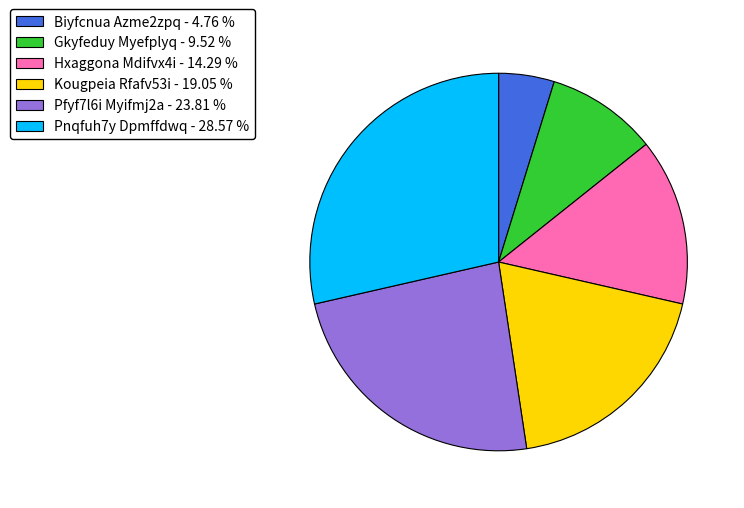

Does Hxaggona Mdifvx4i - 14.29 % account for over 50% of the chart?

No